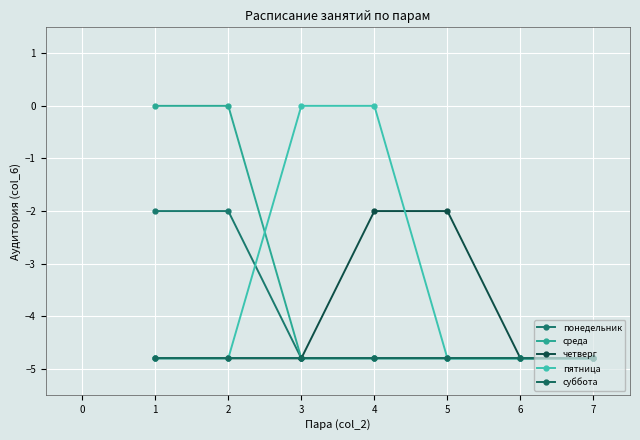

Is it true that среда equals -6.9 at 5?

False